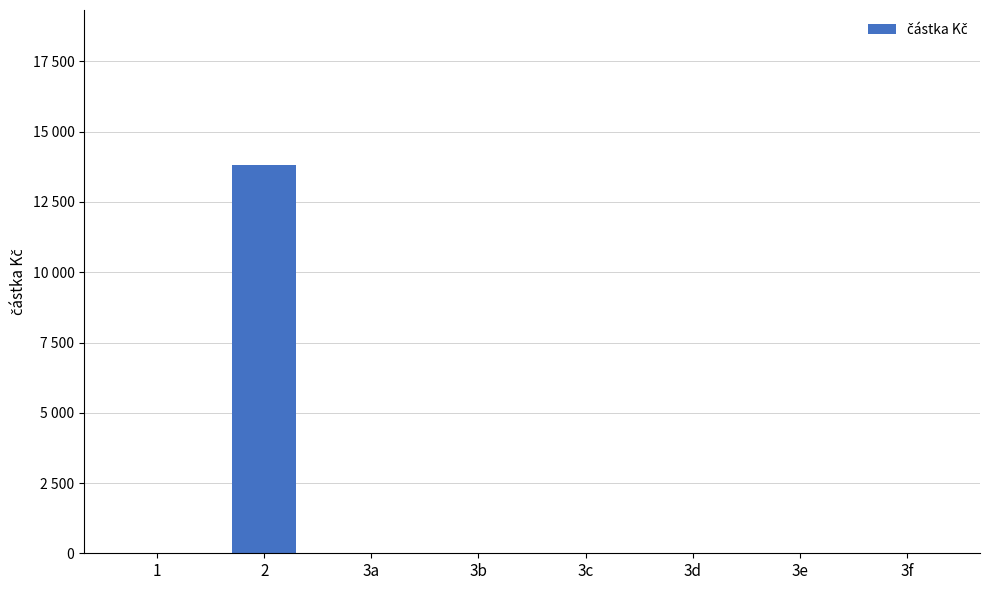

List the labels in order of value, largest first.

2, 1, 3a, 3b, 3c, 3d, 3e, 3f